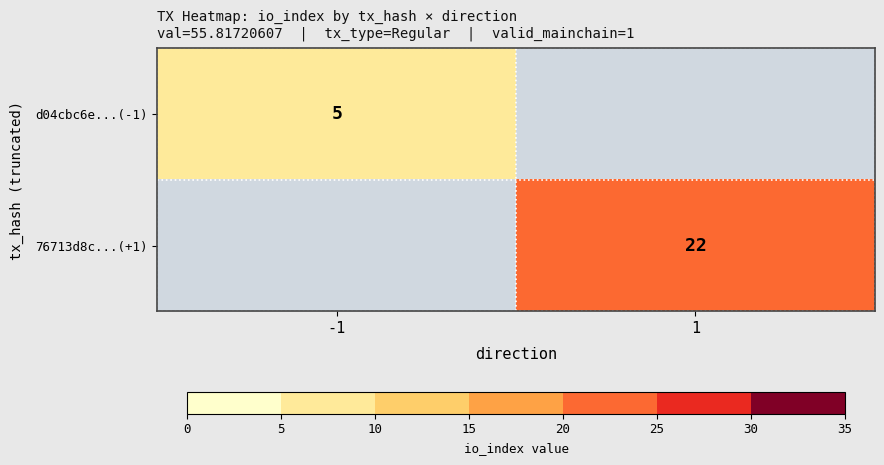

Is it true that d04cbc6e...(-1) equals 7 at -1?

False